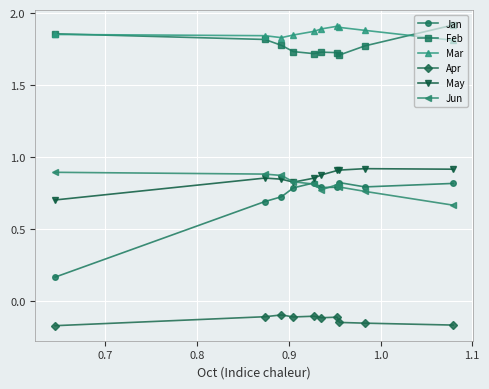

At how many categories does at least one series exceed 0?

10